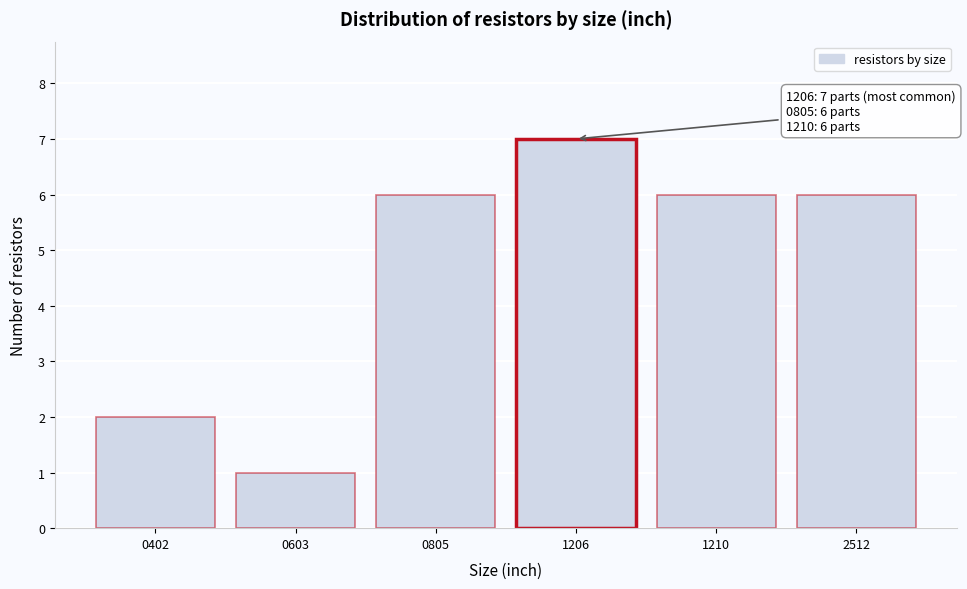

Reading right to left, list all the values displayed in this chart.

6	6	7	6	1	2